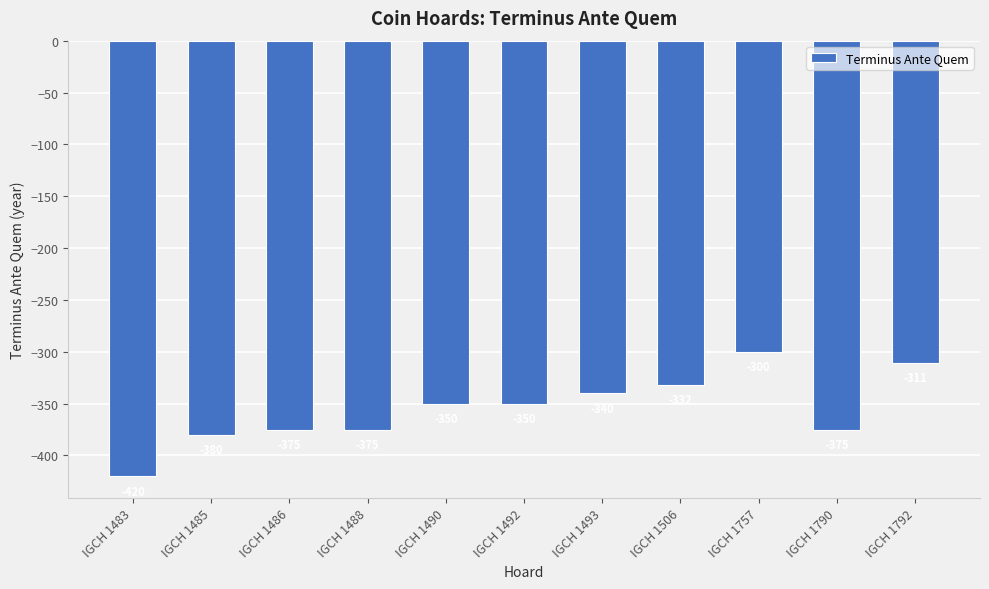

Between IGCH 1506 and IGCH 1493, which is larger?

IGCH 1506